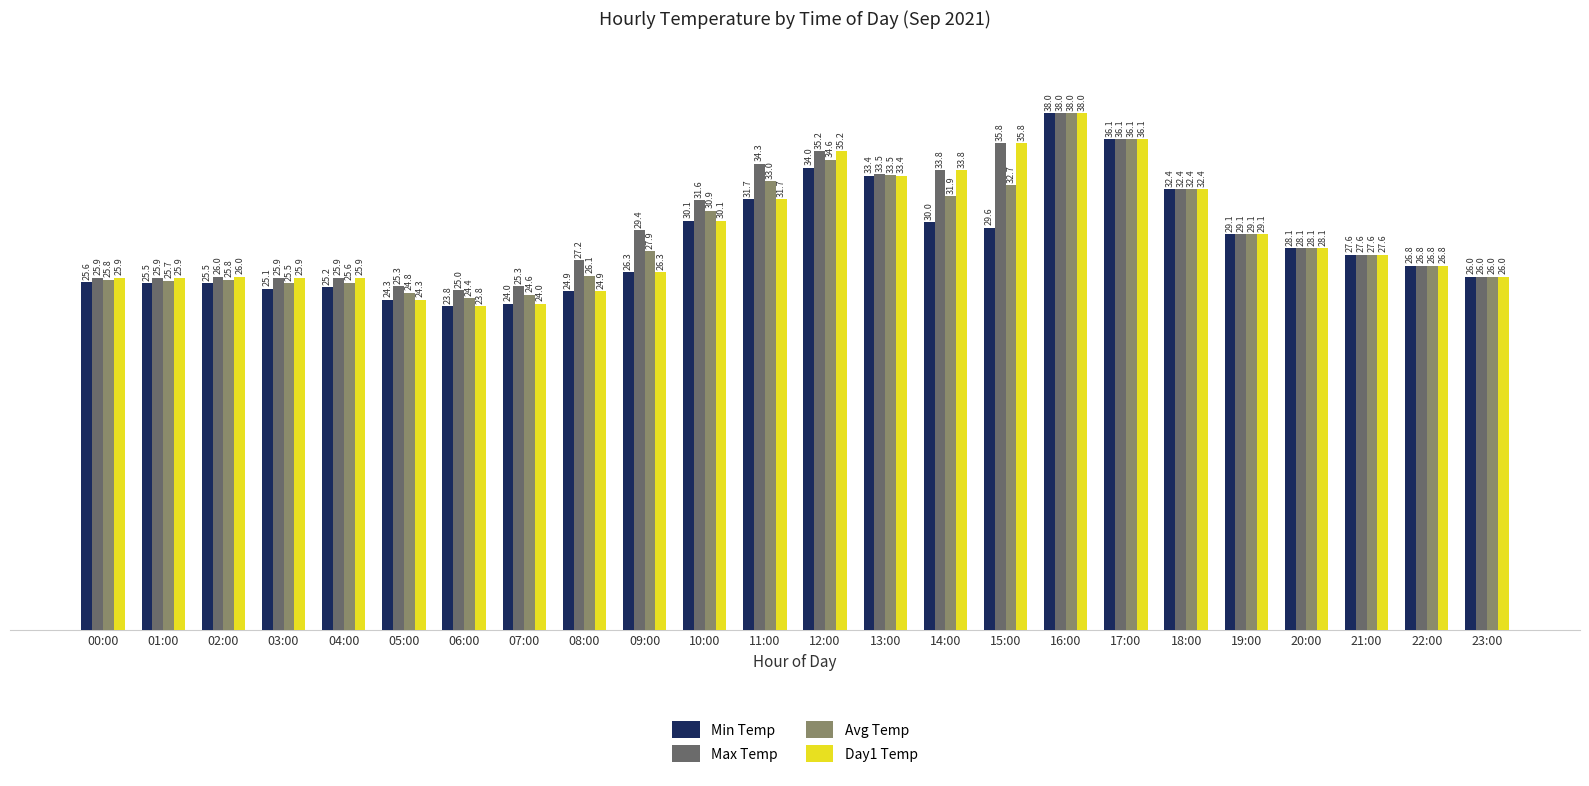

What are all the series names shown in the legend?

Min Temp, Max Temp, Avg Temp, Day1 Temp